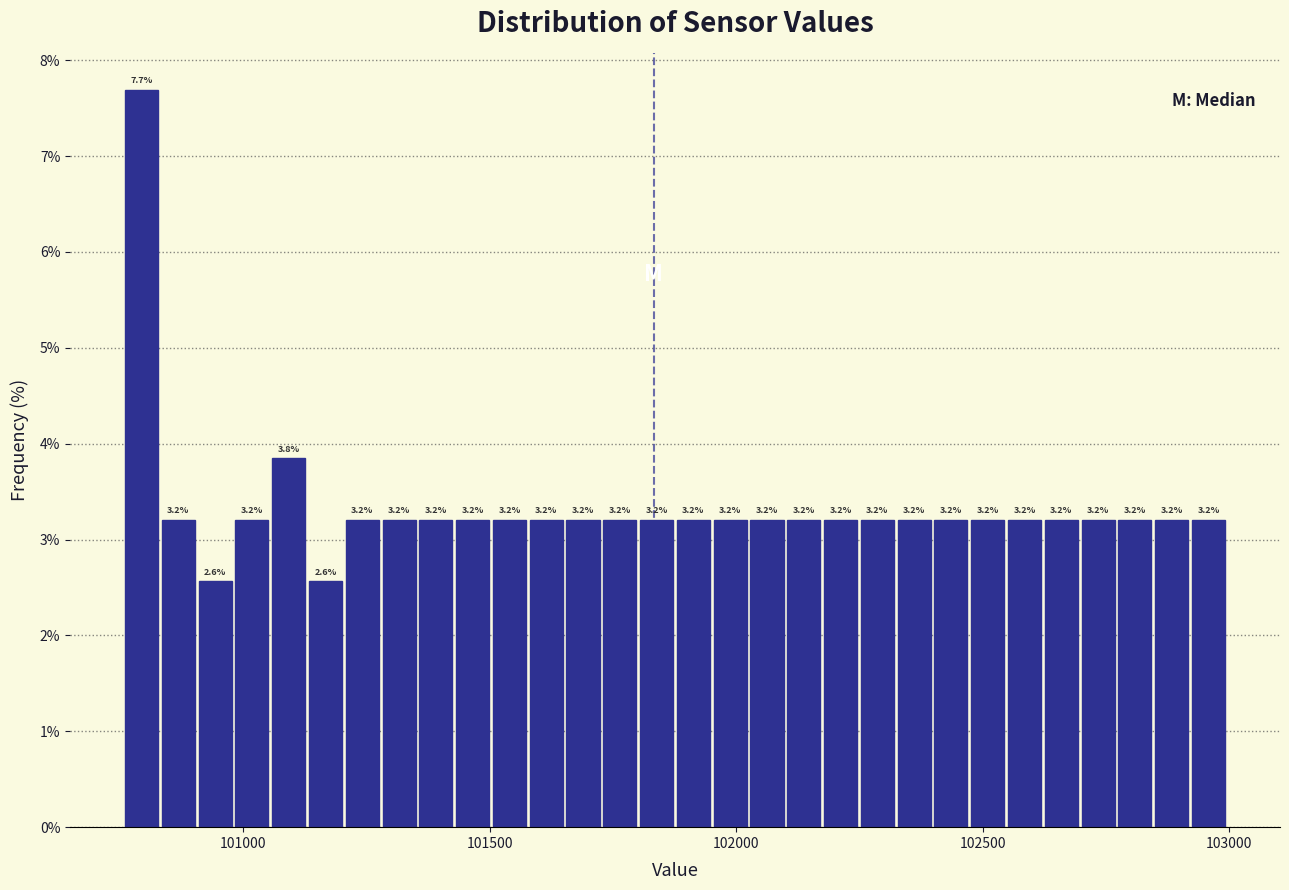

Around what value on the x-axis is the tallest bar? Give the approximate position of its centre, as read against the axis.

100800